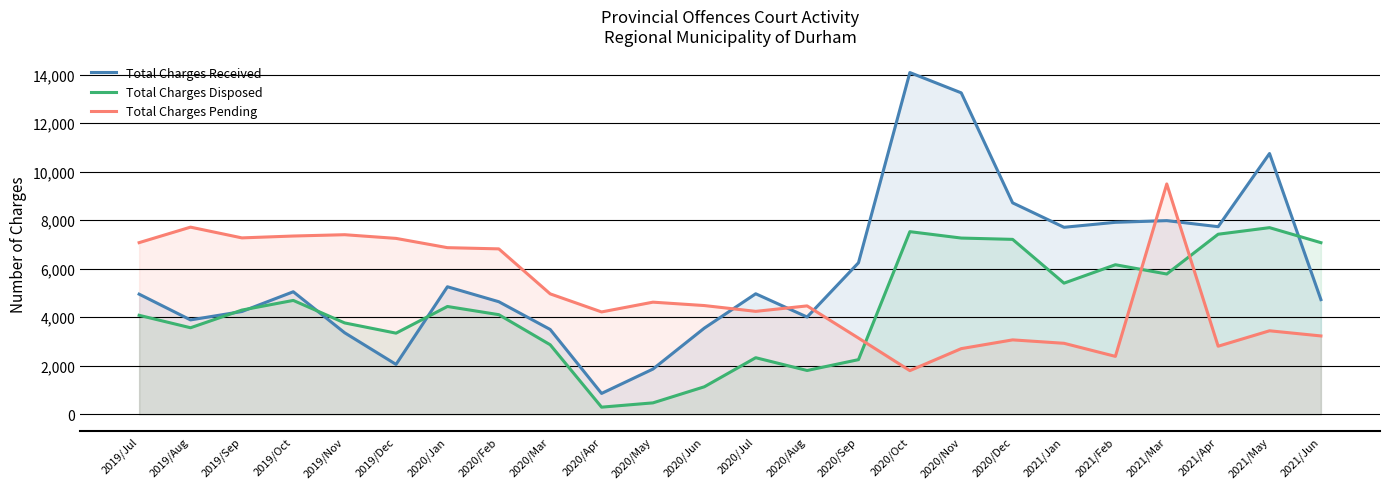

Reading right to left, list all the values displayed in this chart.

Total Charges Received: 2021/Jun=4724	2021/May=10748	2021/Apr=7731	2021/Mar=7980	2021/Feb=7911	2021/Jan=7706	2020/Dec=8714	2020/Nov=13249	2020/Oct=14085	2020/Sep=6243	2020/Aug=4006	2020/Jul=4965	2020/Jun=3549	2020/May=1861	2020/Apr=856	2020/Mar=3493	2020/Feb=4637	2020/Jan=5254	2019/Dec=2053	2019/Nov=3357	2019/Oct=5048	2019/Sep=4233	2019/Aug=3887	2019/Jul=4949
Total Charges Disposed: 2021/Jun=7072	2021/May=7691	2021/Apr=7420	2021/Mar=5780	2021/Feb=6162	2021/Jan=5403	2020/Dec=7208	2020/Nov=7262	2020/Oct=7526	2020/Sep=2249	2020/Aug=1802	2020/Jul=2329	2020/Jun=1130	2020/May=467	2020/Apr=290	2020/Mar=2863	2020/Feb=4103	2020/Jan=4441	2019/Dec=3341	2019/Nov=3763	2019/Oct=4691	2019/Sep=4293	2019/Aug=3564	2019/Jul=4077
Total Charges Pending: 2021/Jun=3226	2021/May=3439	2021/Apr=2802	2021/Mar=9493	2021/Feb=2384	2021/Jan=2923	2020/Dec=3064	2020/Nov=2703	2020/Oct=1796	2020/Sep=3138	2020/Aug=4465	2020/Jul=4240	2020/Jun=4479	2020/May=4619	2020/Apr=4216	2020/Mar=4961	2020/Feb=6816	2020/Jan=6866	2019/Dec=7248	2019/Nov=7400	2019/Oct=7346	2019/Sep=7269	2019/Aug=7712	2019/Jul=7073